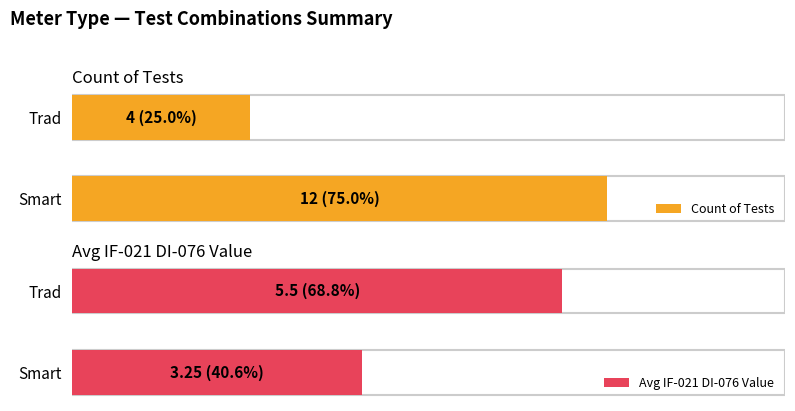

How many series are shown in this chart?

2